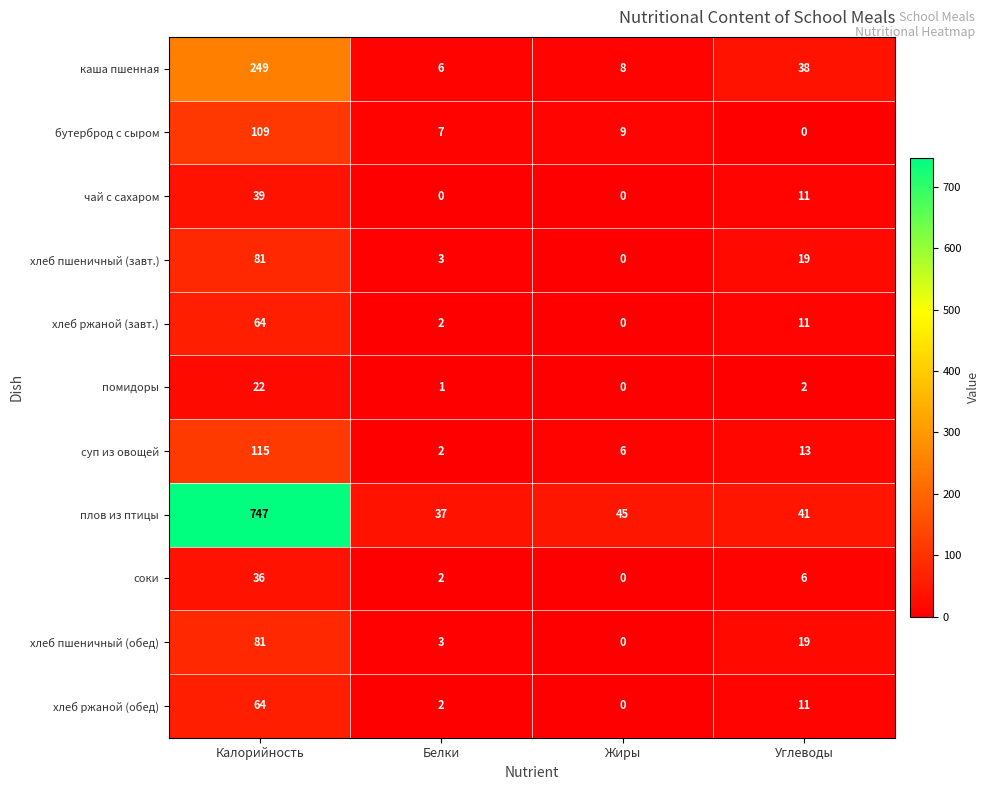

The соки series shows 2 at Белки. True or false?

True